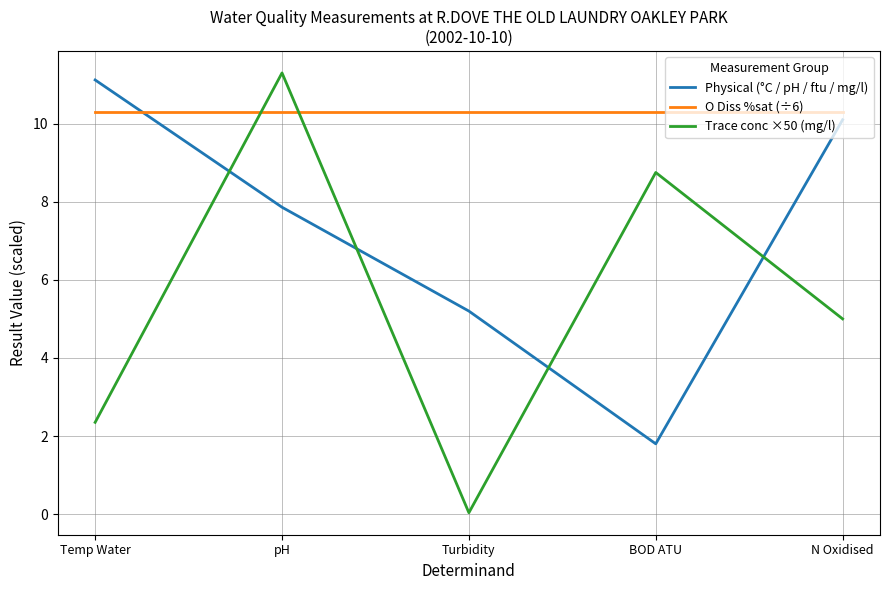

Rank the series by their maximum value, from lowest to highest.

O Diss %sat (÷6), Physical (°C / pH / ftu / mg/l), Trace conc ×50 (mg/l)